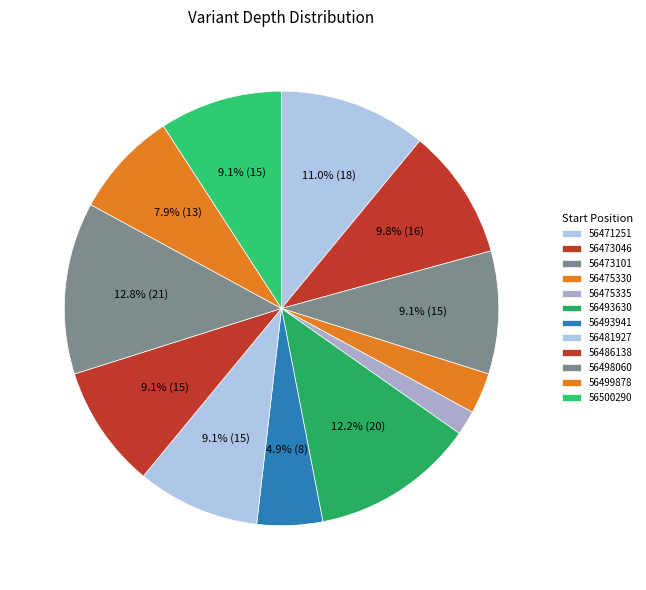

Count the number of slices in the pie.

12